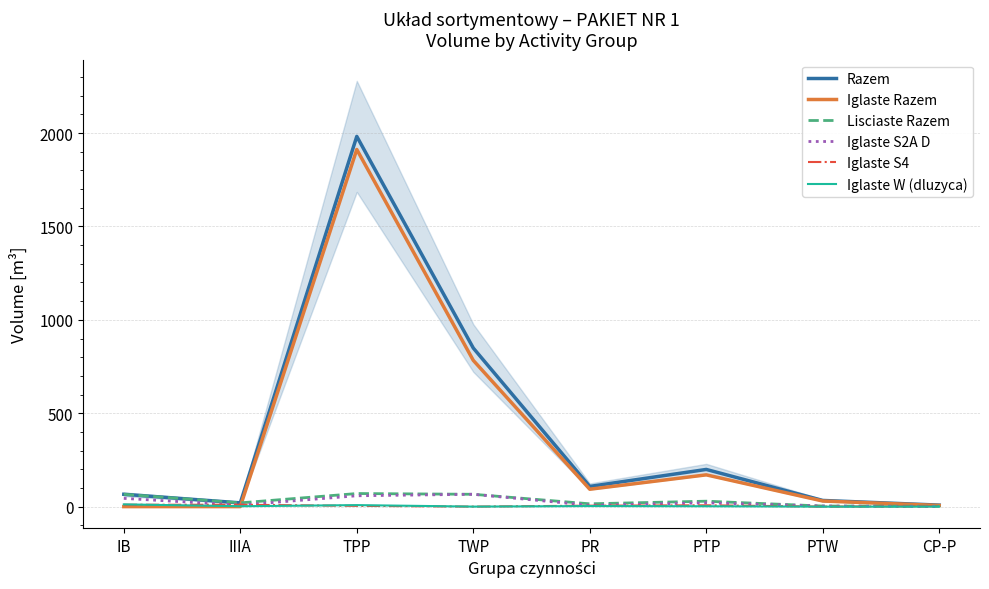

Rank the series at CP-P from lowest to highest value.

Iglaste S2A D, Iglaste W (dluzyca), Lisciaste Razem, Iglaste S4, Iglaste Razem, Razem